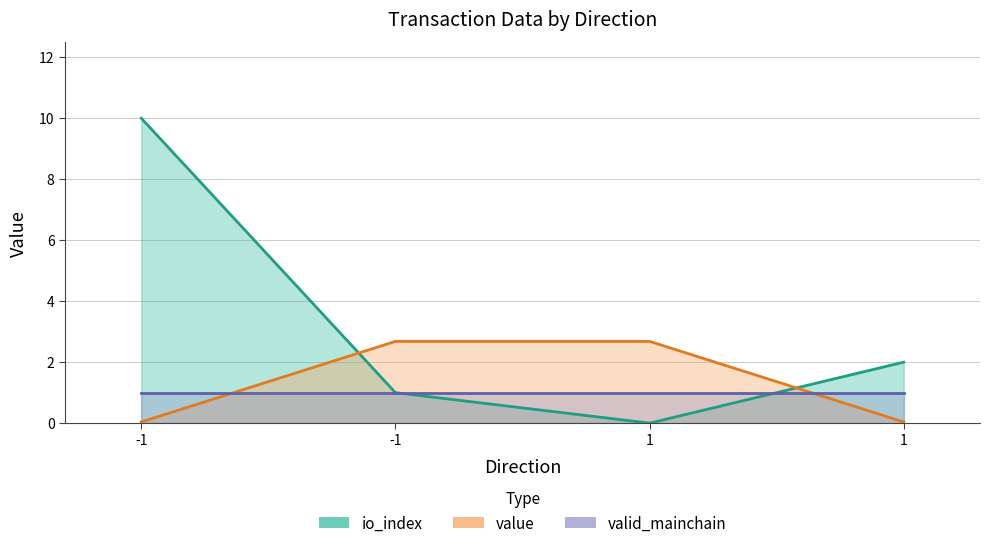

At how many categories does at least one series exceed 8?

1